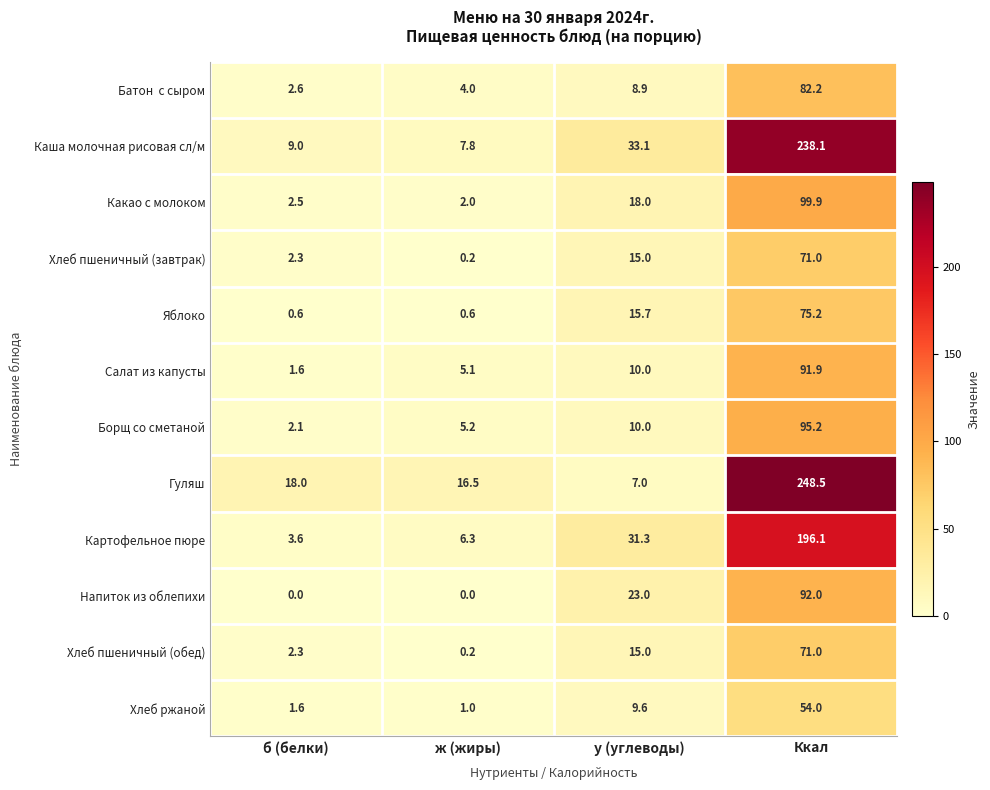

Count the number of data series in this chart.

12